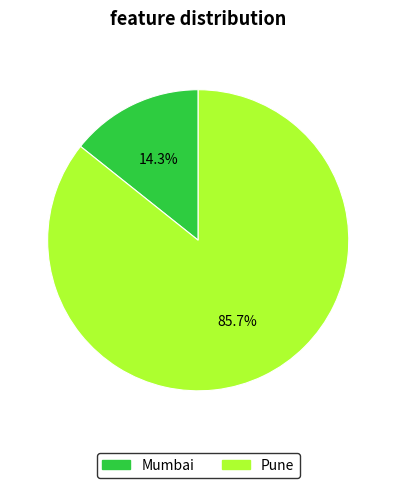

Approximately how many times larger is the value at Pune compared to Mumbai?

6.0